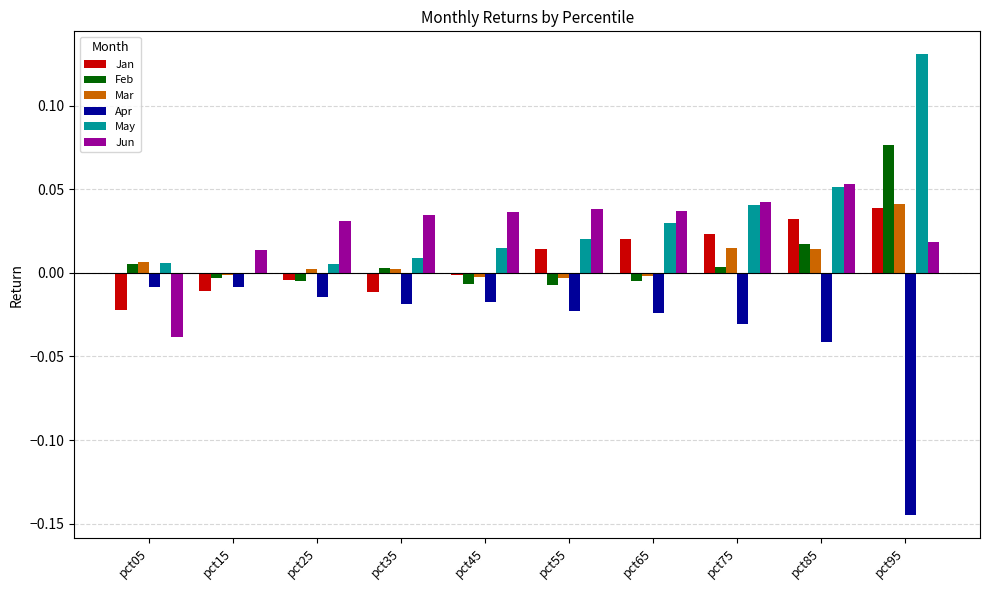

Where does the Jun series first go above 0?

pct15